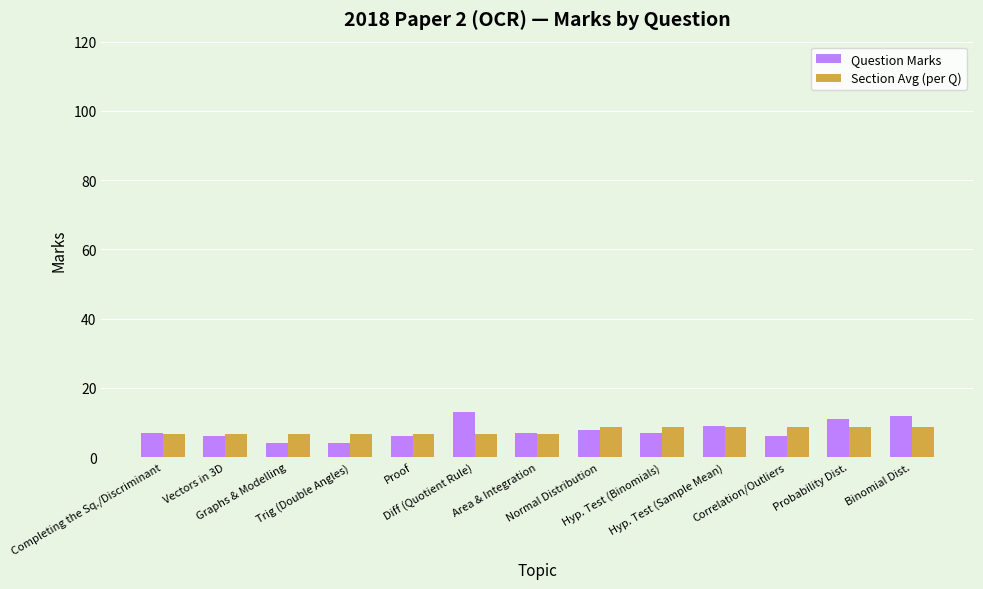

What is the smallest value displayed?

4.0